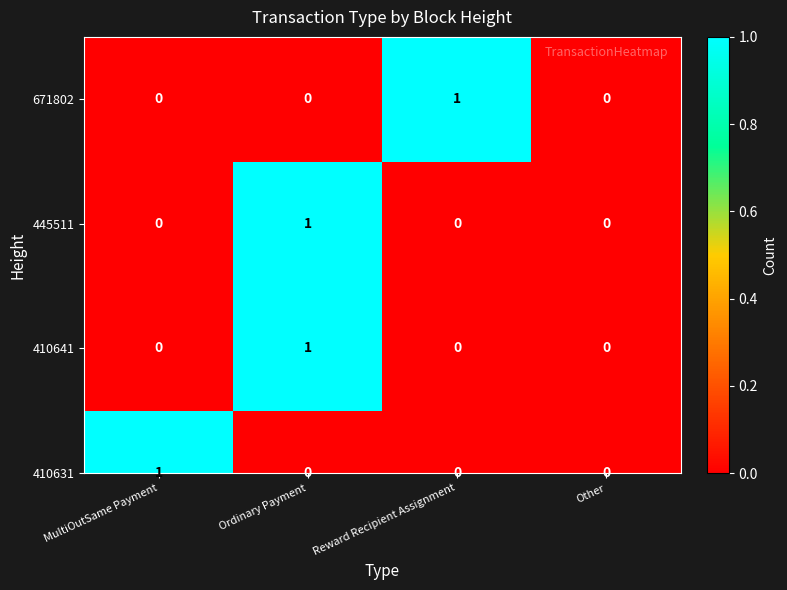

At which label does 410641 reach its peak?

Ordinary Payment